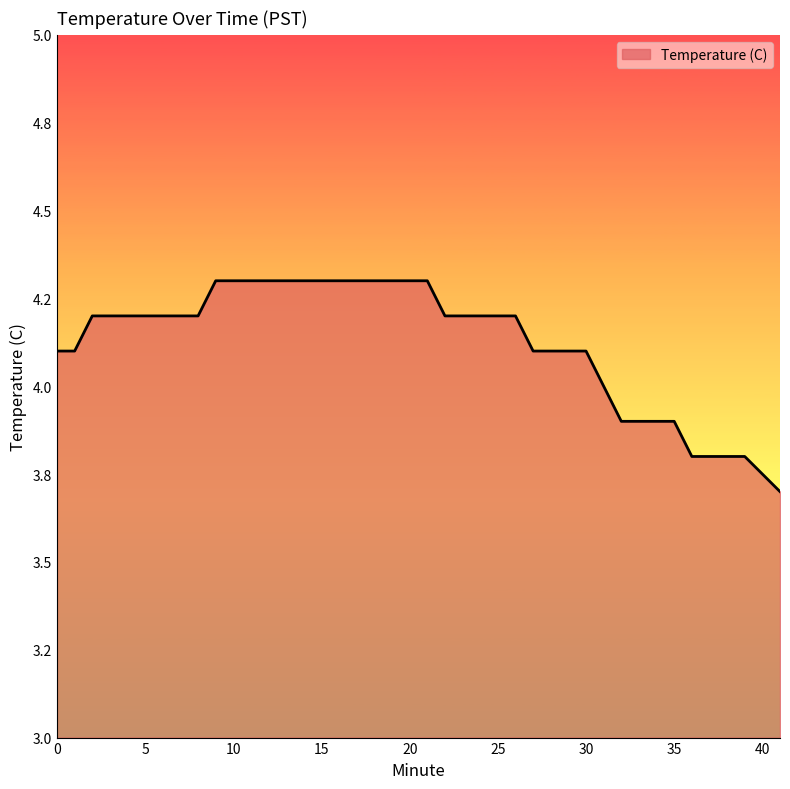

Does the chart have visible grid lines?

No